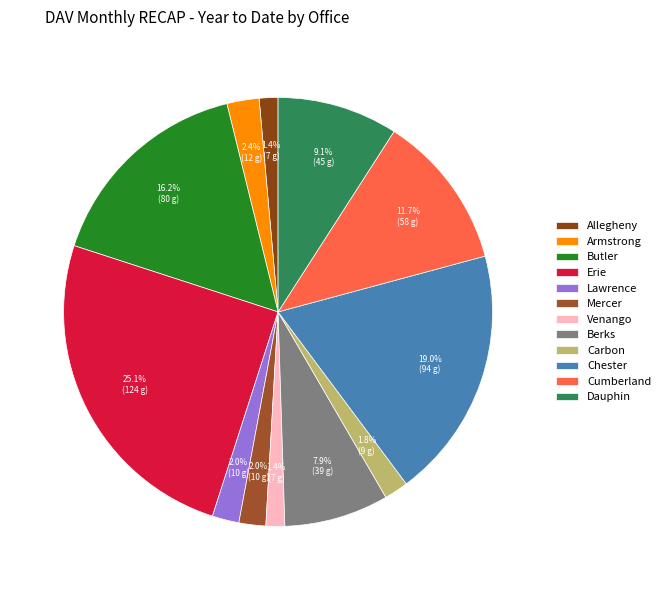

Is there a majority slice in this chart?

No